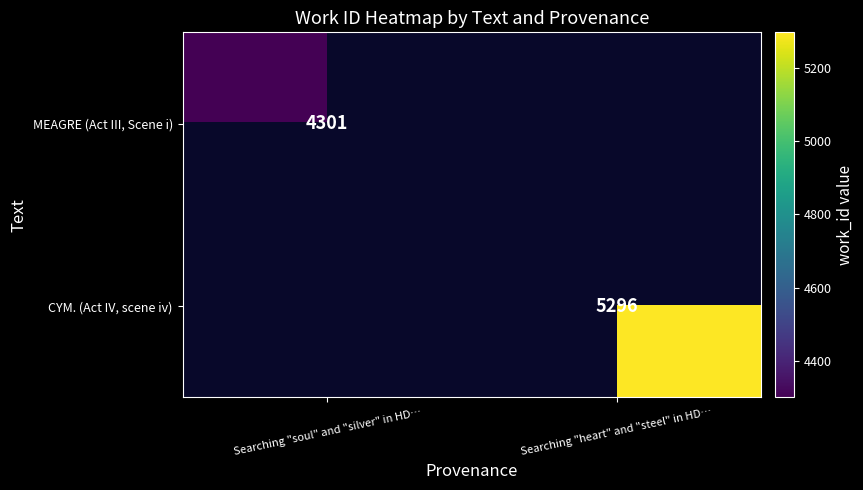

The CYM. (Act IV, scene iv) series shows 5296 at Searching "heart" and "steel" in HD…. True or false?

True